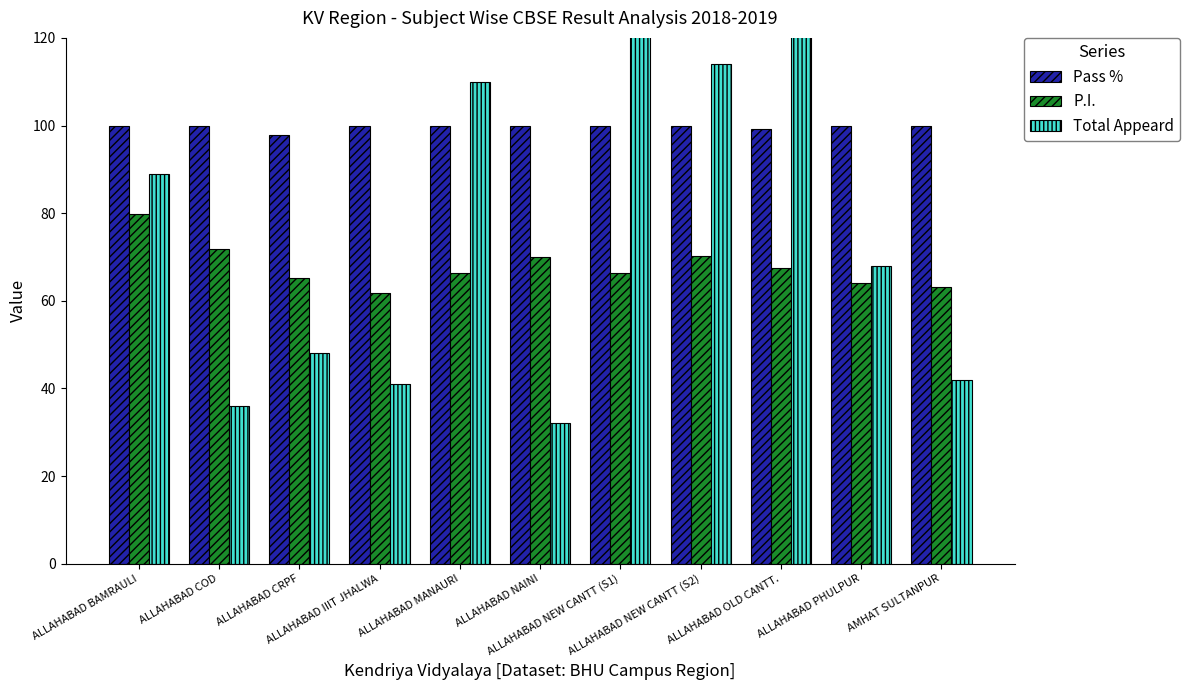

What is the total value across all series at AMHAT SULTANPUR?

205.1